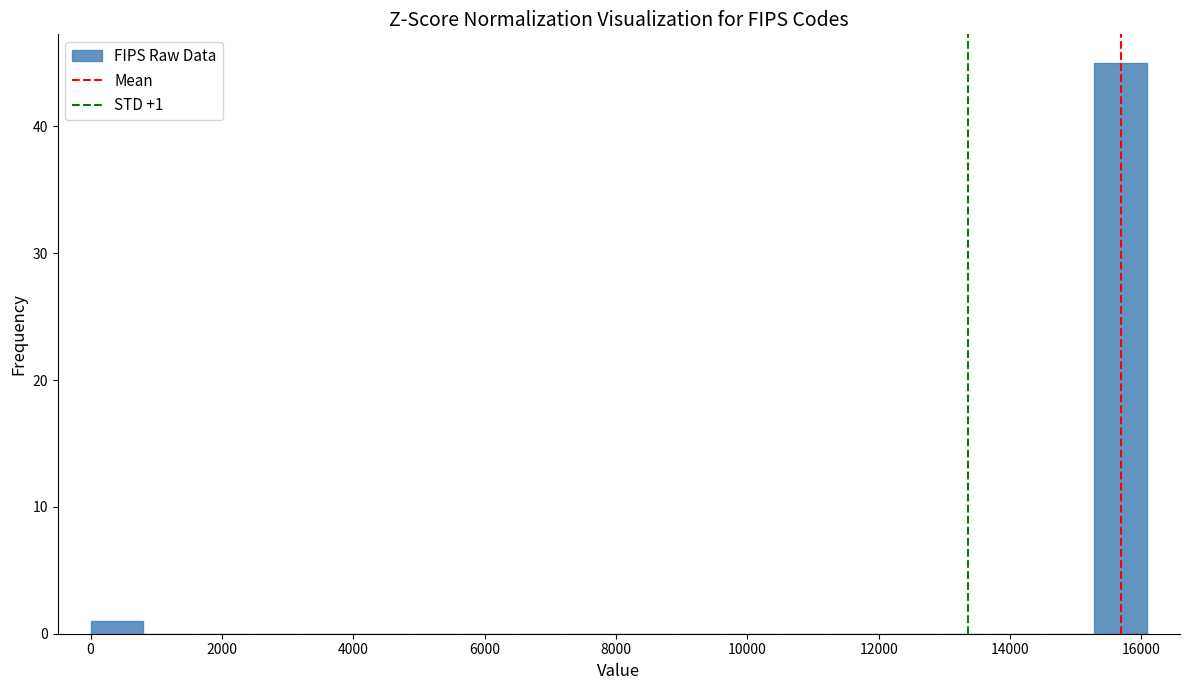

Over which range of the x-axis is the bar tallest?

15200 to 16000